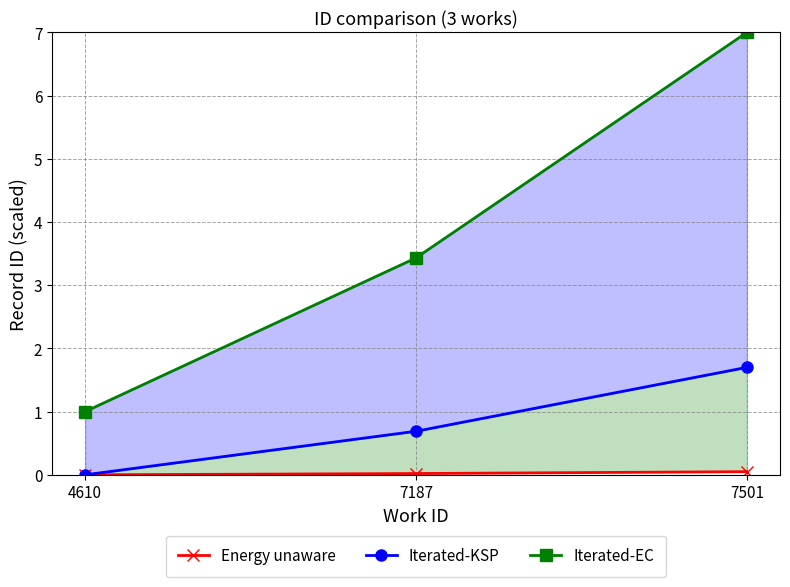

Which label corresponds to the largest value in the chart?

7501